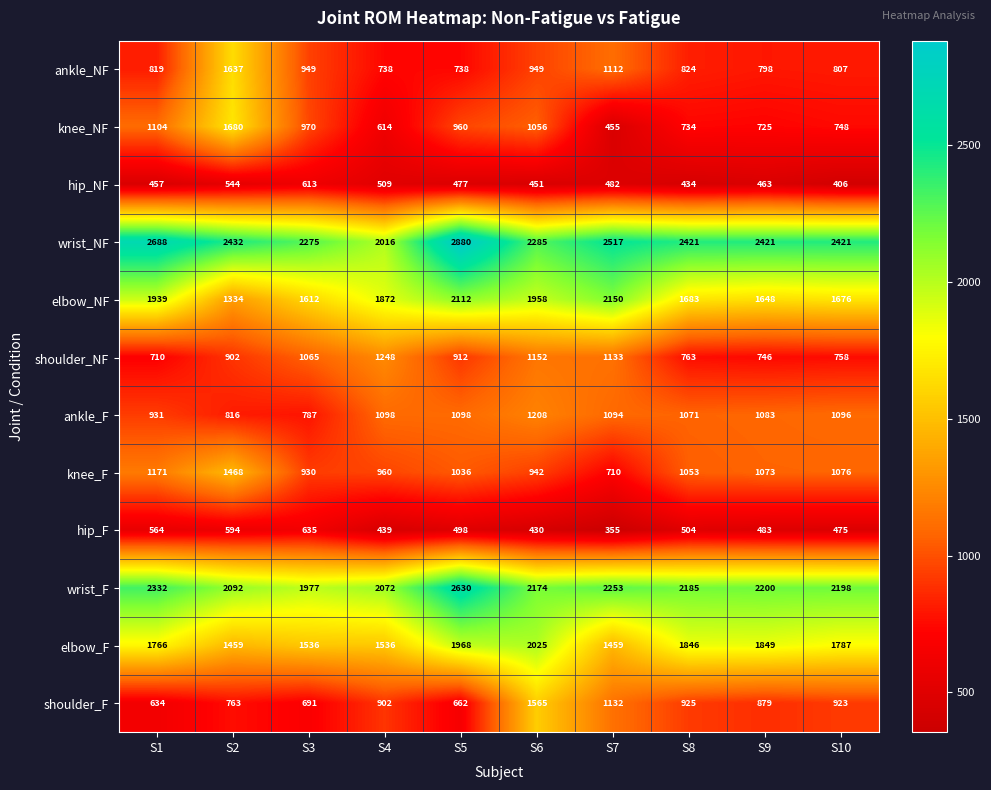

Between S7 and S10, which series saw the biggest shift?

elbow_NF